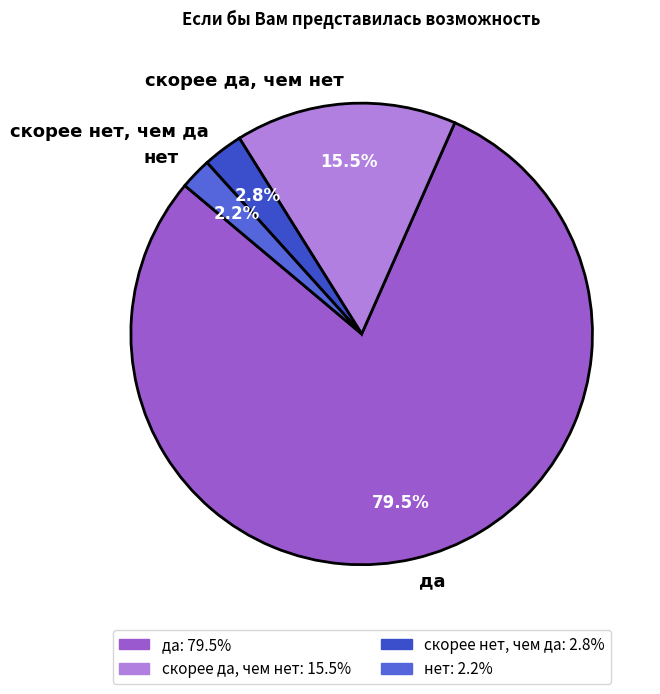

Which slice is the smallest?

нет